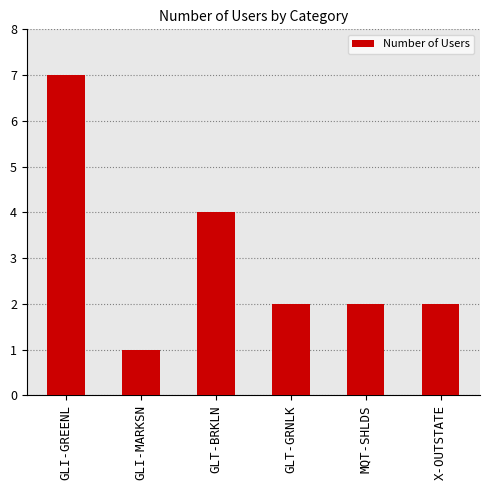

Which label corresponds to the largest value in the chart?

GLI-GREENL